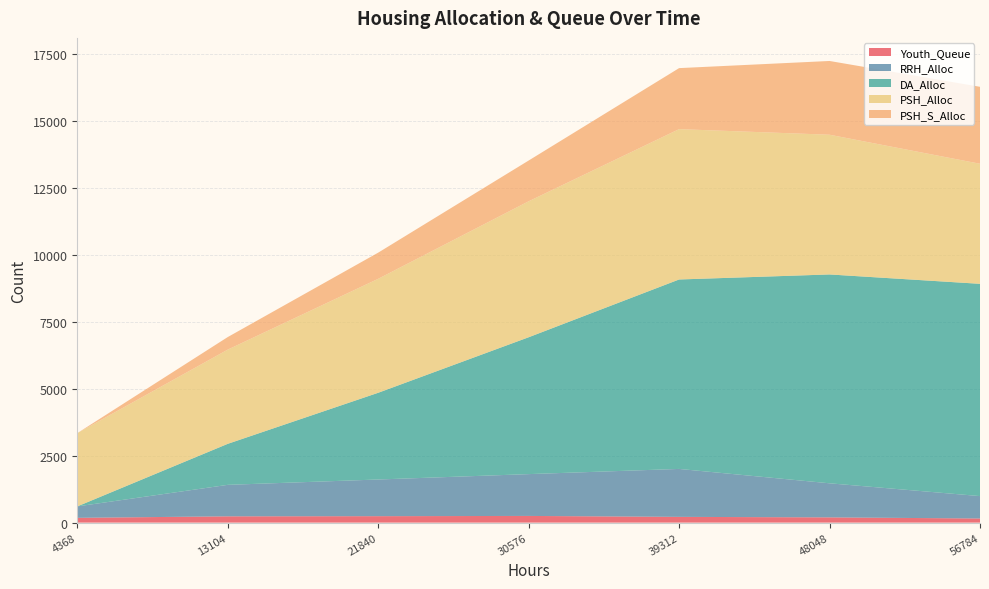

Reading left to right, what are all the values shown in this chart?

Youth_Queue: 179	235	241	250	215	196	154
RRH_Alloc: 427	1176	1370	1562	1791	1273	837
DA_Alloc: 0	1532	3239	5112	7076	7801	7929
PSH_Alloc: 2736	3519	4257	5079	5616	5219	4485
PSH_S_Alloc: 0	469	977	1522	2279	2755	2874